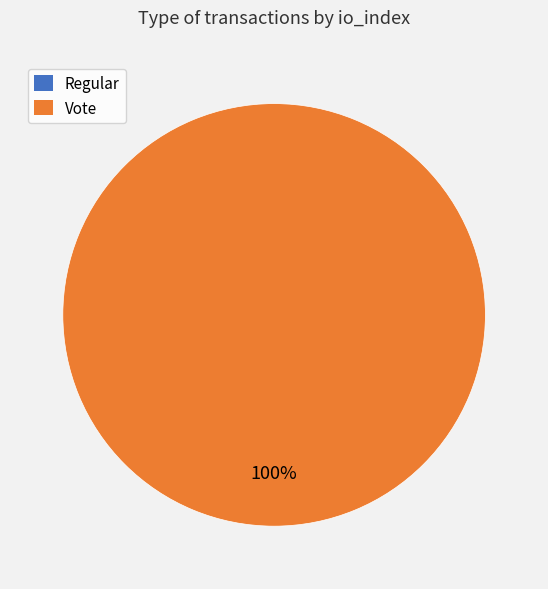

Is it true that Regular is 1% of the pie?

False